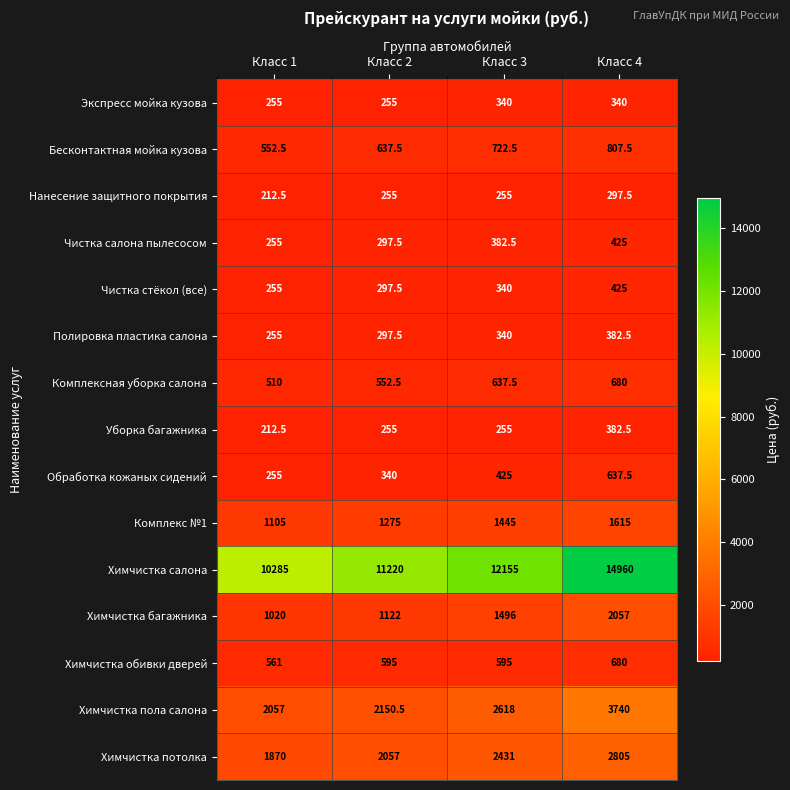

True or false: Чистка стёкол (все) has a value of 340.0 at Класс 3.

True